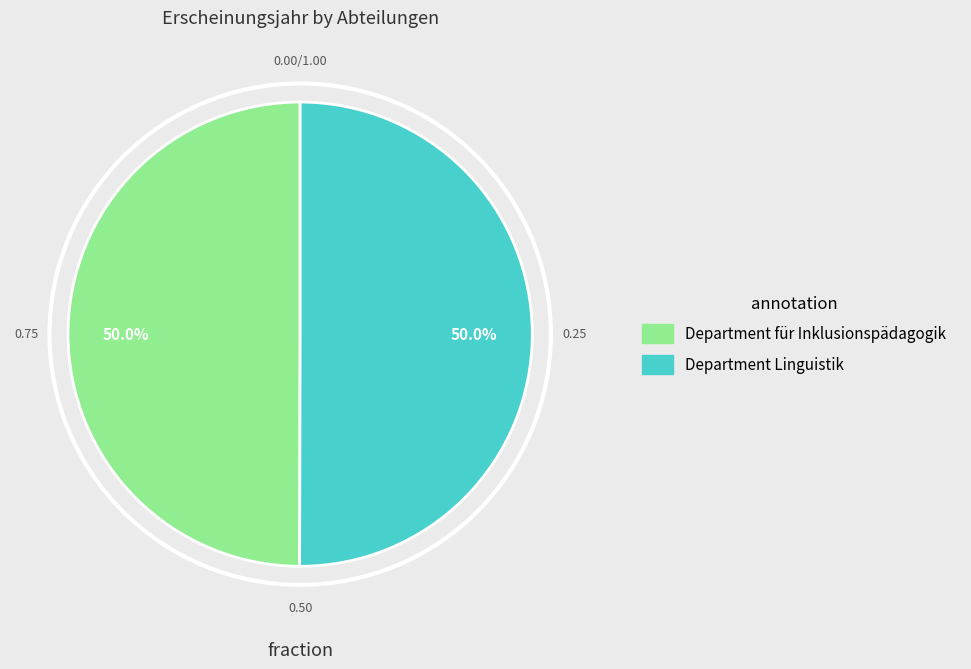

What is the ratio of the value at Department Linguistik to the value at Department für Inklusionspädagogik?

1.0